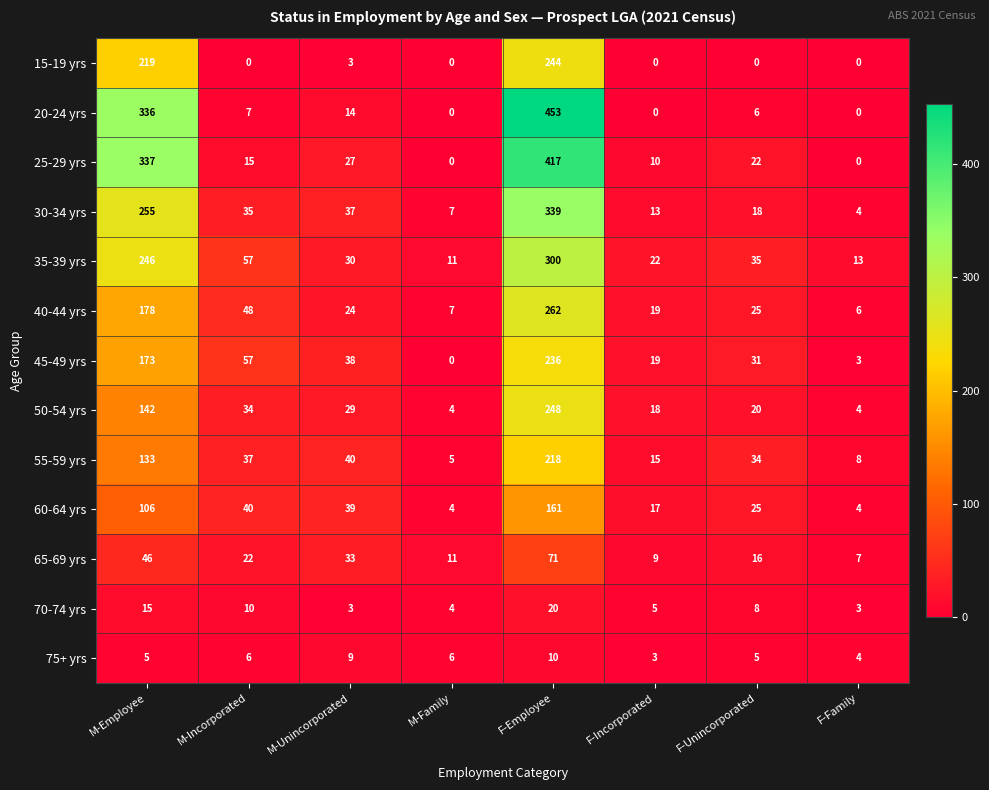

At which label is 45-49 yrs closest to 118?

M-Employee